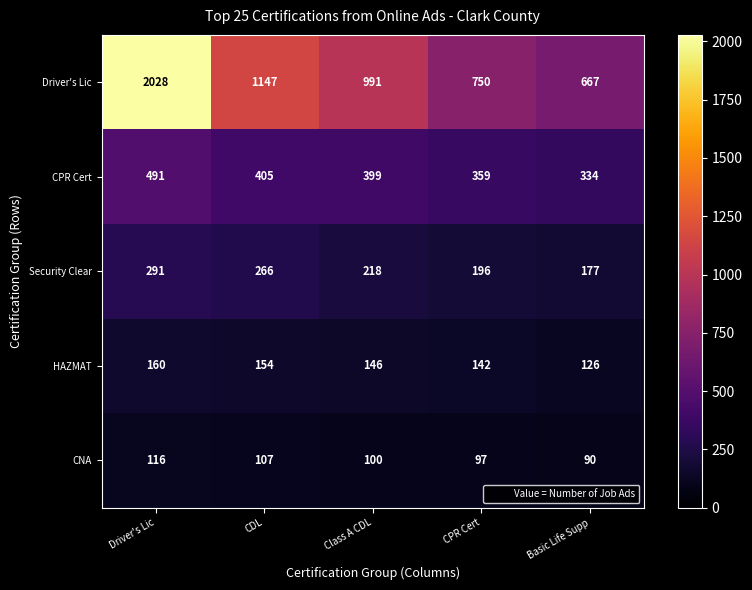

Reading left to right, extract all data points from this chart.

Driver's Lic: Driver's Lic=2028	CDL=1147	Class A CDL=991	CPR Cert=750	Basic Life Supp=667
CPR Cert: Driver's Lic=491	CDL=405	Class A CDL=399	CPR Cert=359	Basic Life Supp=334
Security Clear: Driver's Lic=291	CDL=266	Class A CDL=218	CPR Cert=196	Basic Life Supp=177
HAZMAT: Driver's Lic=160	CDL=154	Class A CDL=146	CPR Cert=142	Basic Life Supp=126
CNA: Driver's Lic=116	CDL=107	Class A CDL=100	CPR Cert=97	Basic Life Supp=90